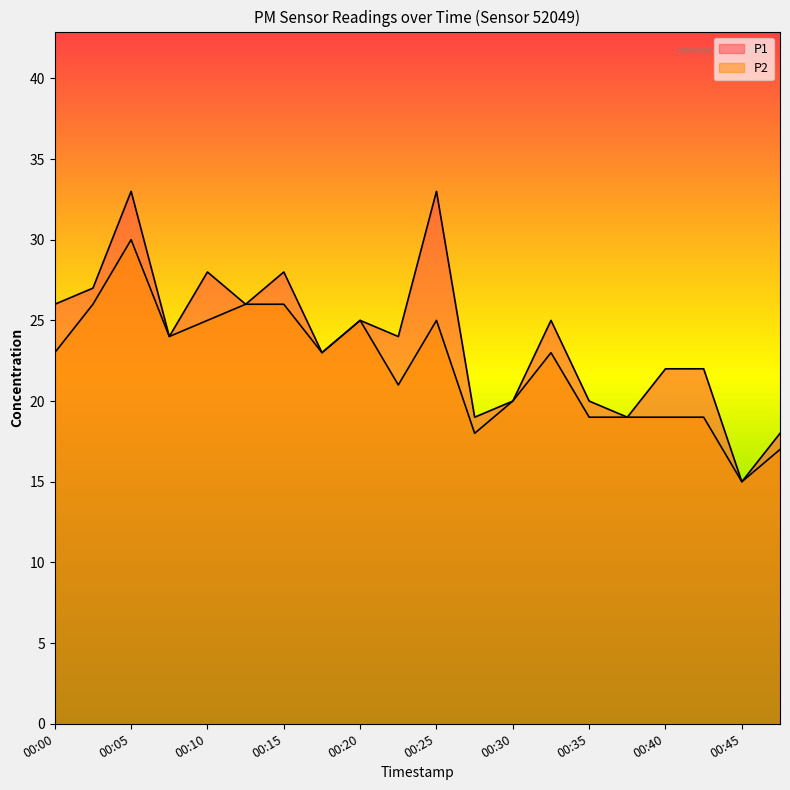

How many interior local peaks does the P2 series have?

4